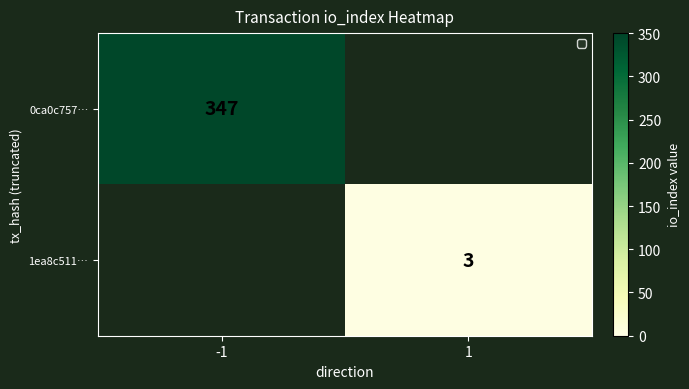

True or false: 0ca0c757… has a value of 347 at -1.

True